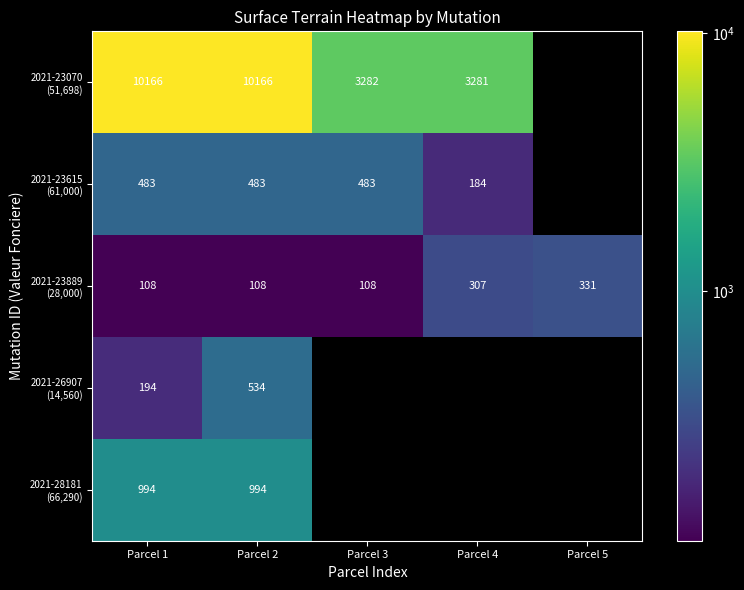

The value of 2021-23889 (28,000) at Parcel 3 is 108.0. True or false?

True